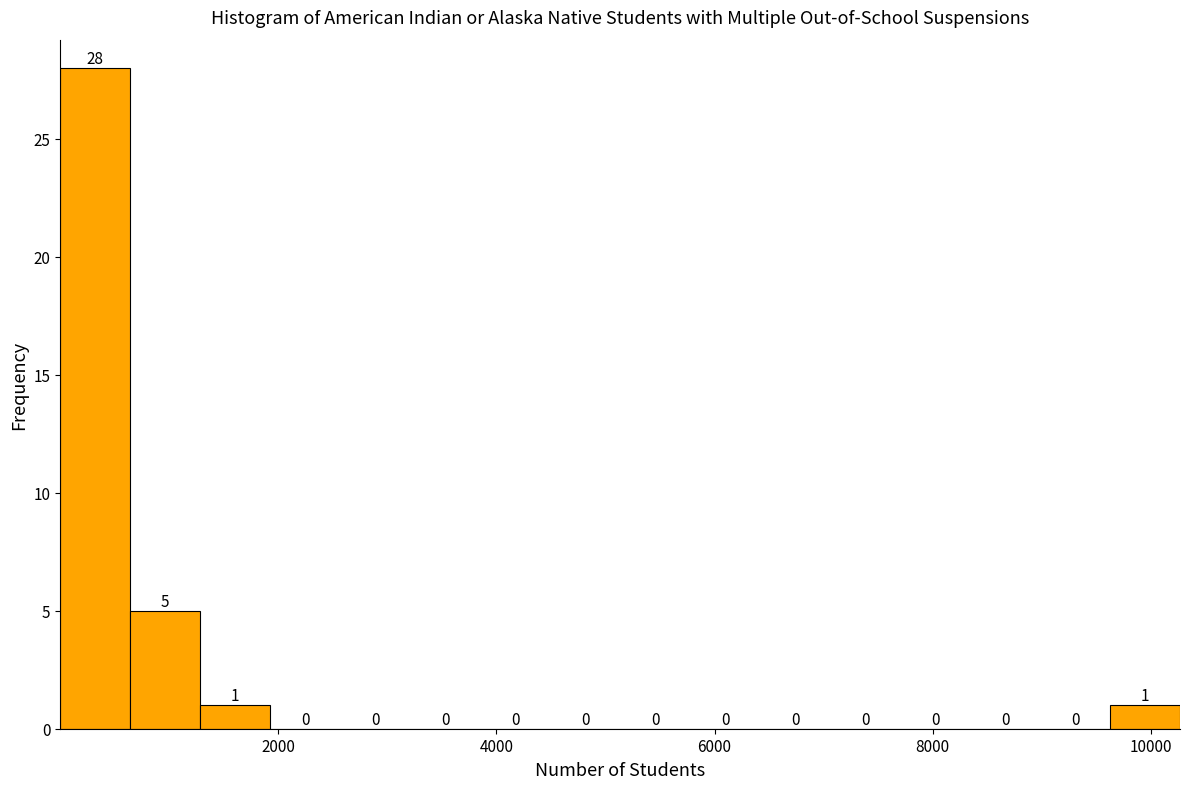

Read against the x-axis, roughly where is the centre of the tallest bar?

400